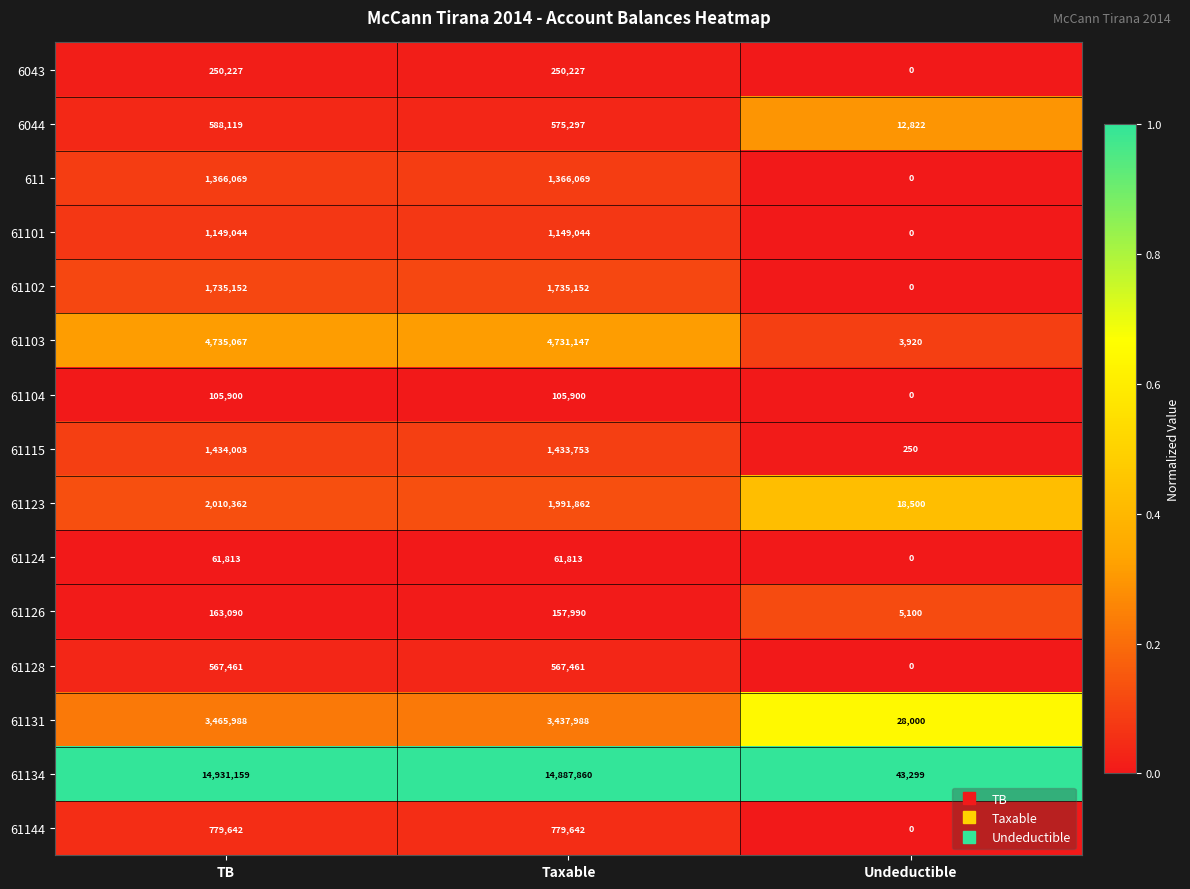

The 61104 series shows 26543 at Taxable. True or false?

False